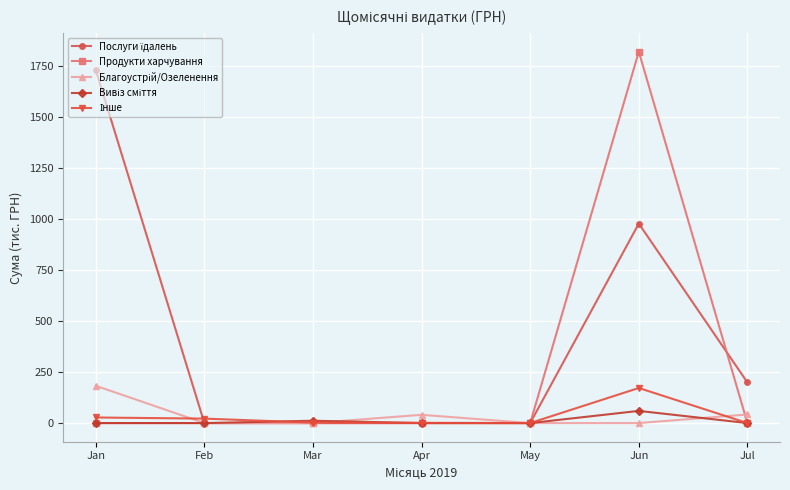

Is it true that Продукти харчування equals 612.9 at May?

False